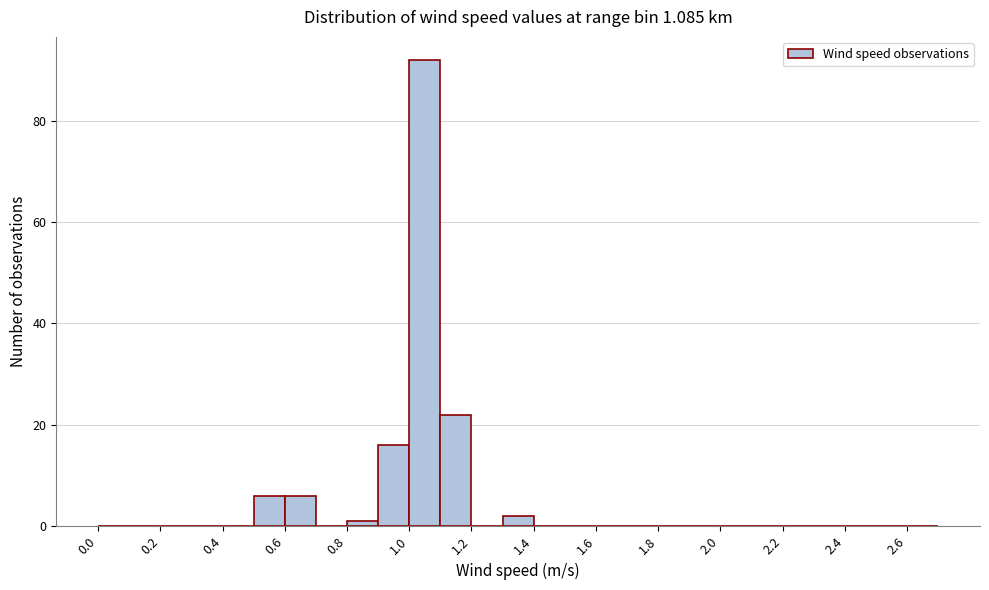

Over which range of the x-axis is the bar tallest?

1.0 to 1.1